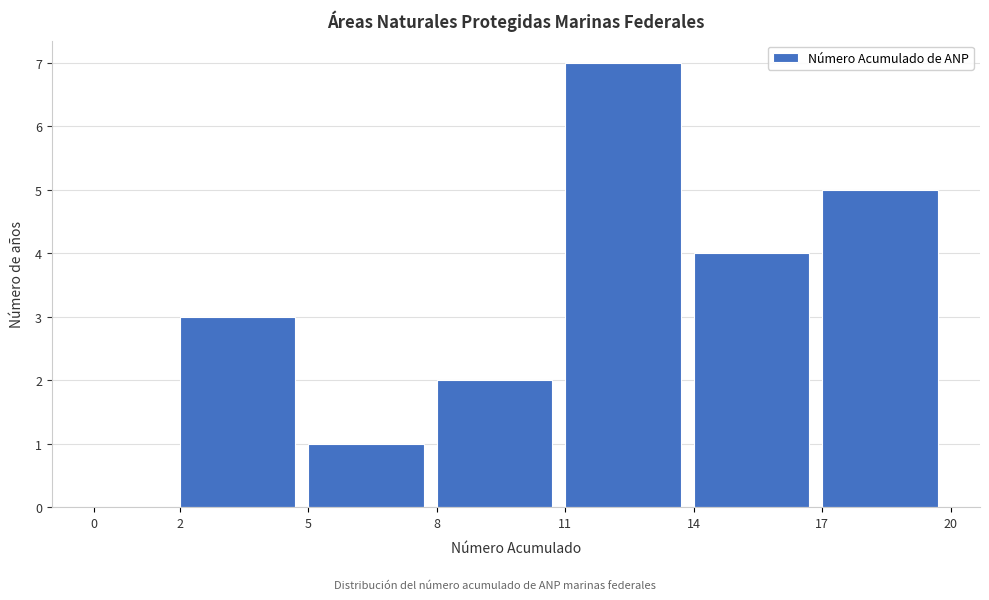

Which range on the x-axis has the tallest bar?

11 to 14